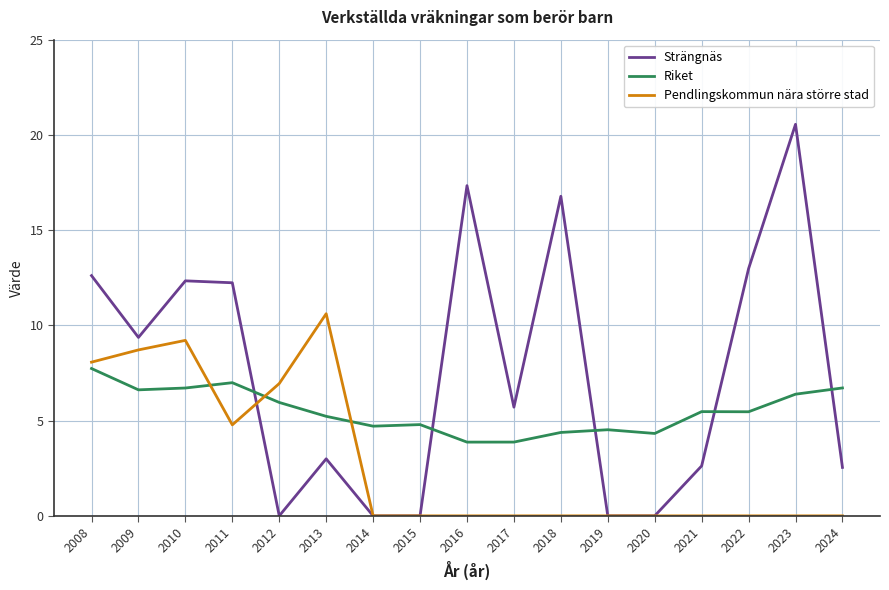

What is the highest value of the Pendlingskommun nära större stad series?

10.6